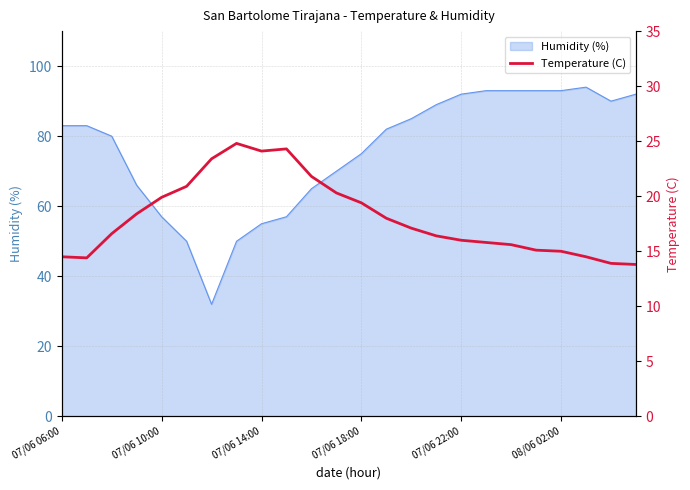

The chart shows a value of 16.0 at 07/06 22:00. True or false?

True